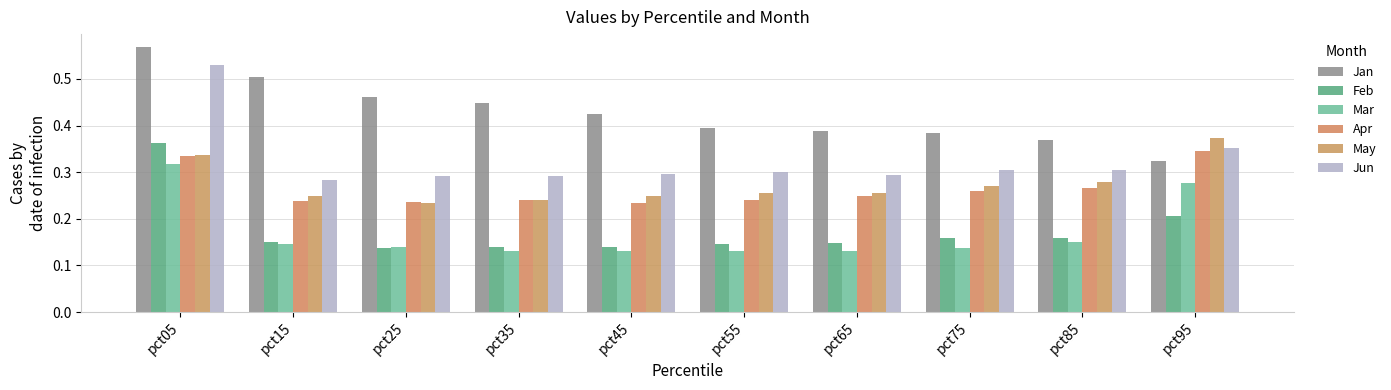

Read the Mar value at pct55.

0.1